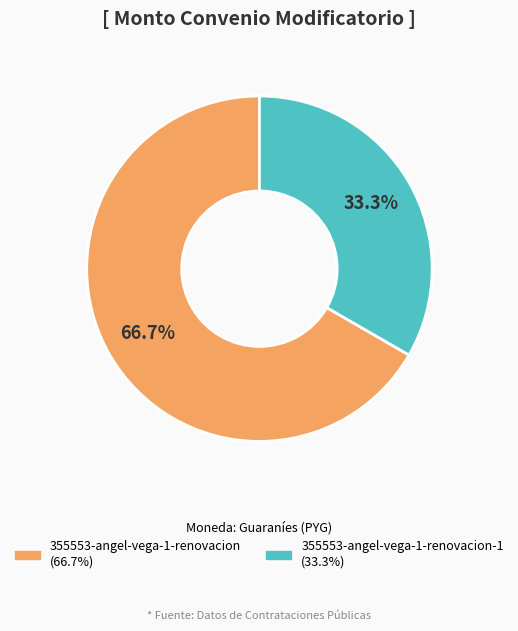

Is there any slice that represents more than half of the pie?

Yes